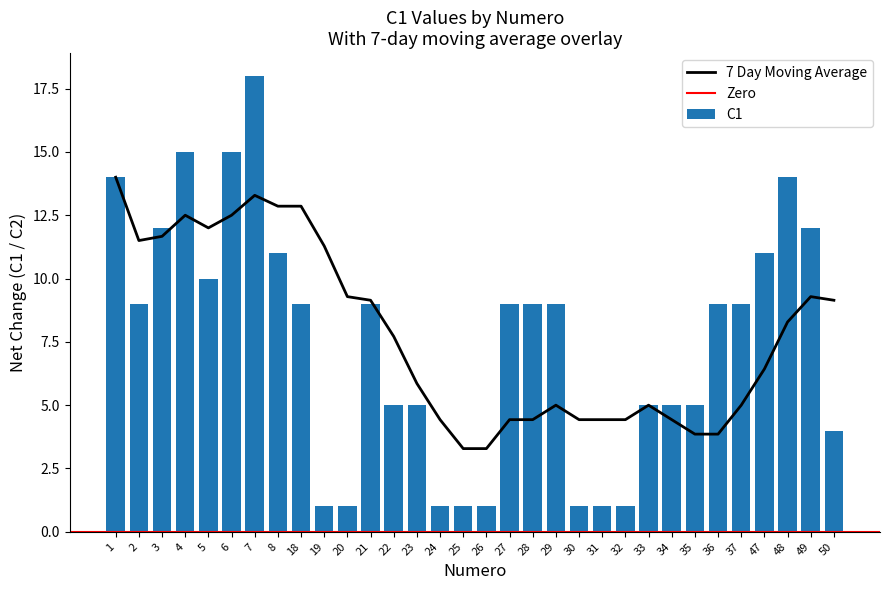

How many bars are there in total?

32